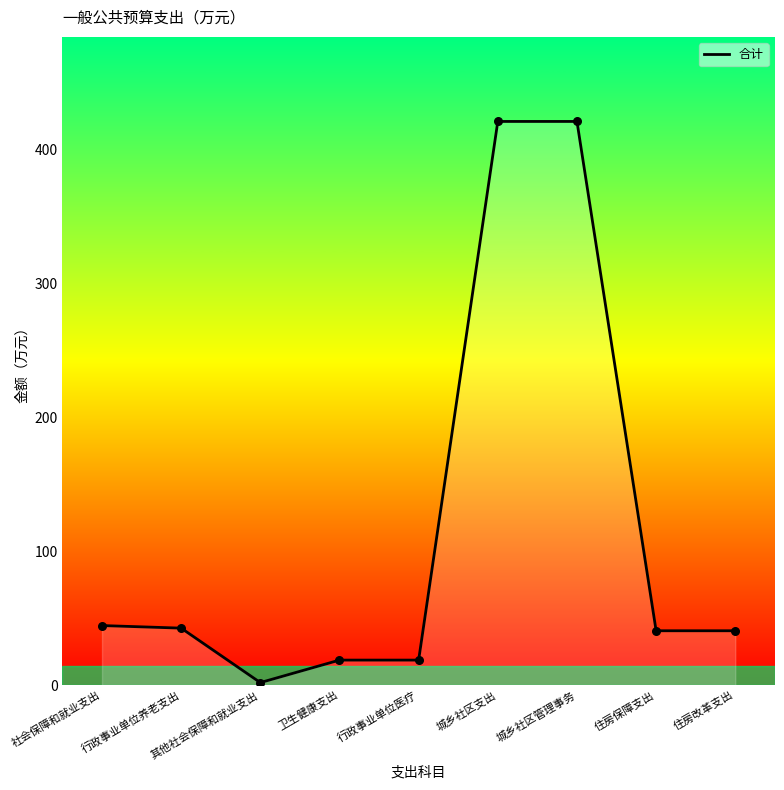

Which has a higher value, 住房改革支出 or 城乡社区管理事务?

城乡社区管理事务